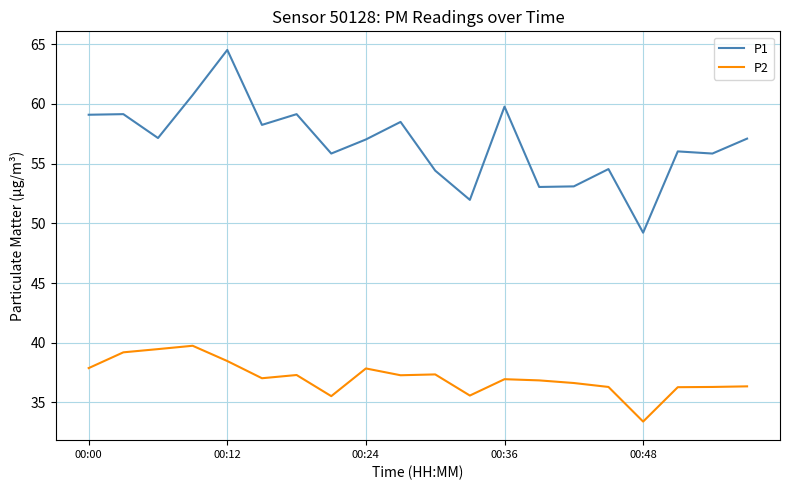

Count the number of categories in the chart.

20